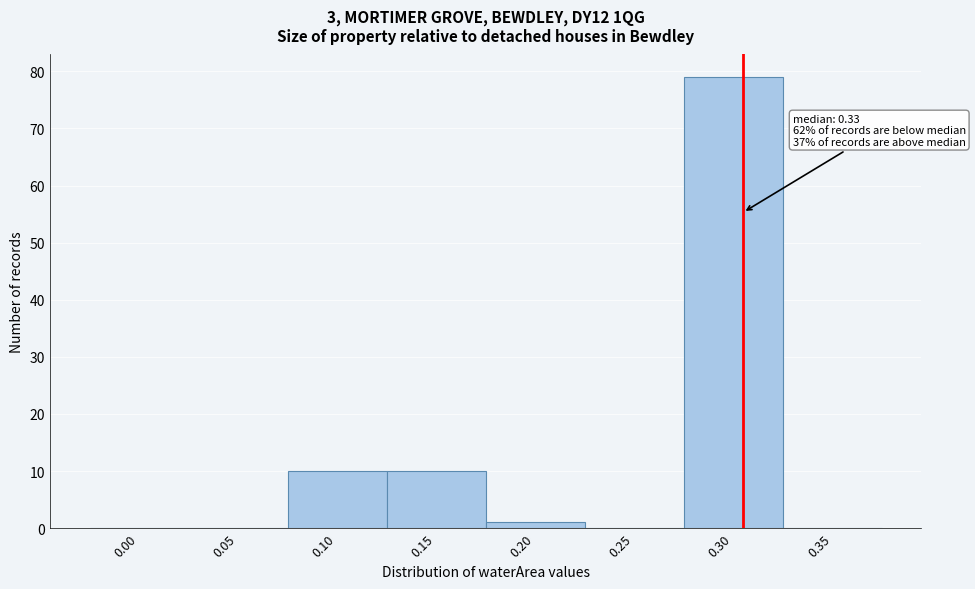

Reading left to right, list all the values displayed in this chart.

0.00=0	0.05=0	0.10=10	0.15=10	0.20=1	0.25=0	0.30=79	0.35=0